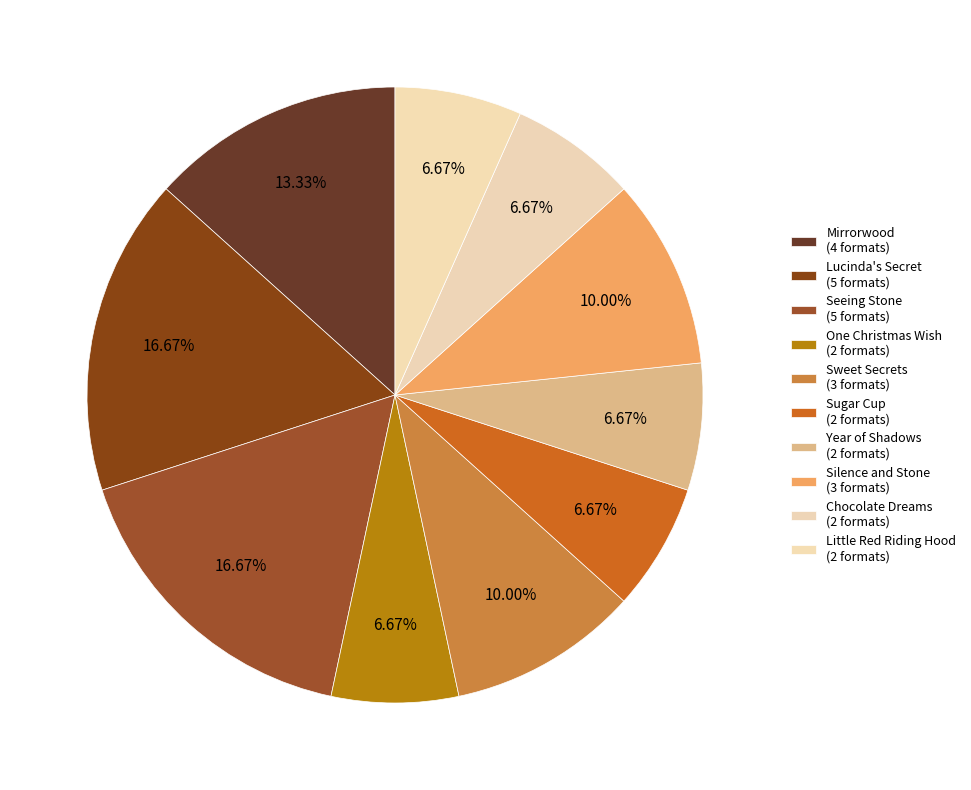

How many segments does this pie chart have?

10